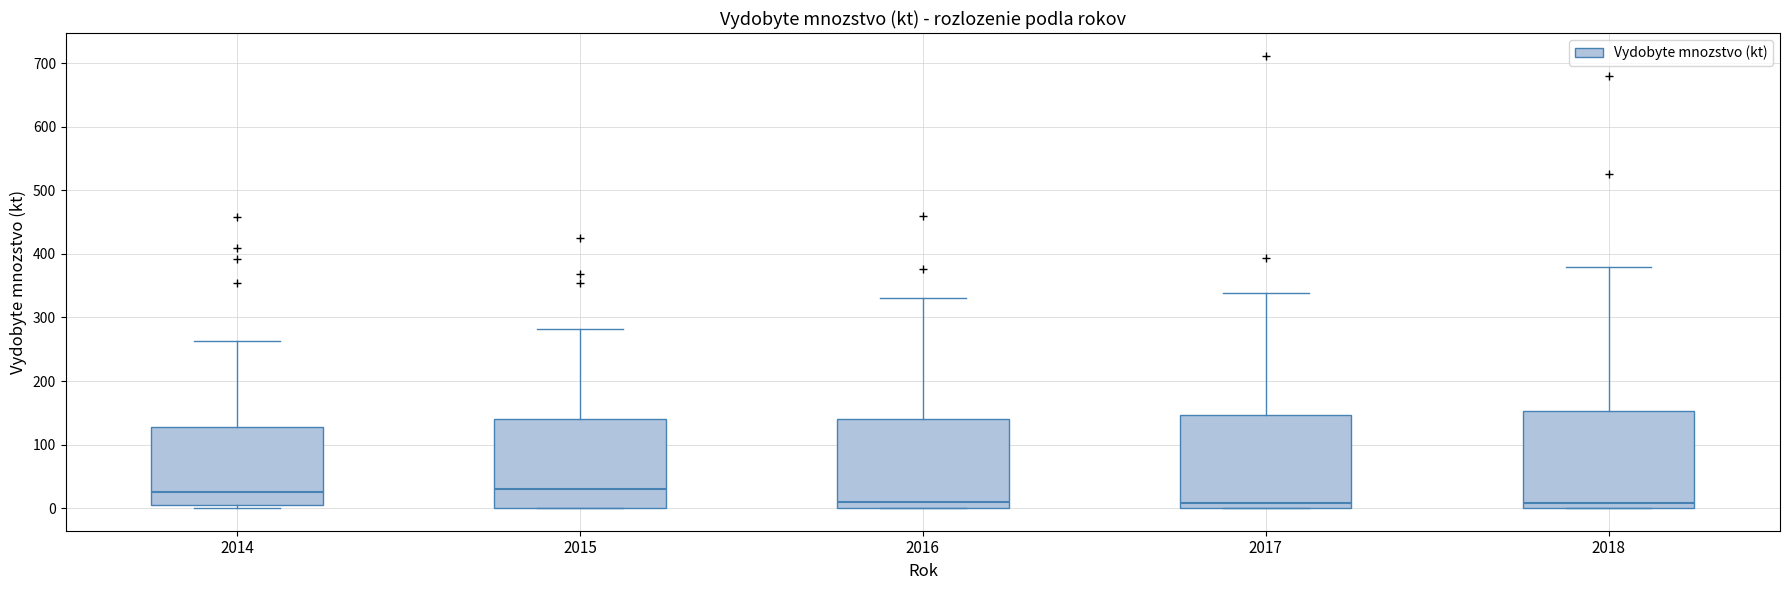

Where is the lower edge of the box at x = 2015 on the y-axis? The values are not printed on the chart, so give them approximately, as read against the axis.

0